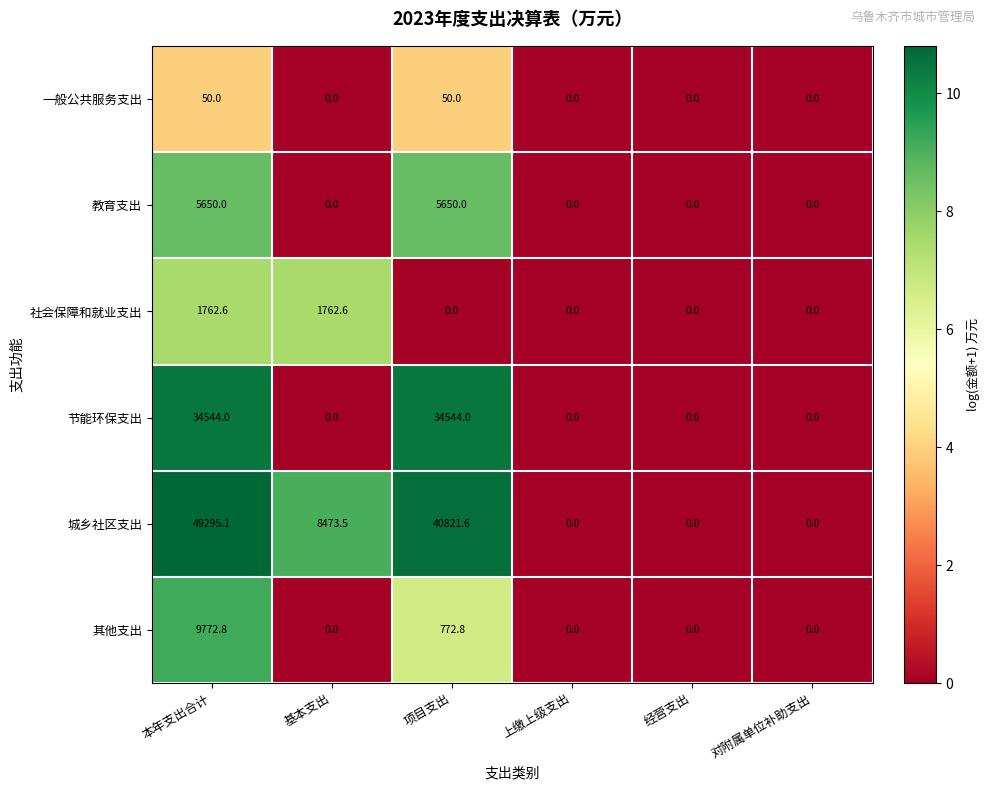

Count the number of categories in the chart.

6